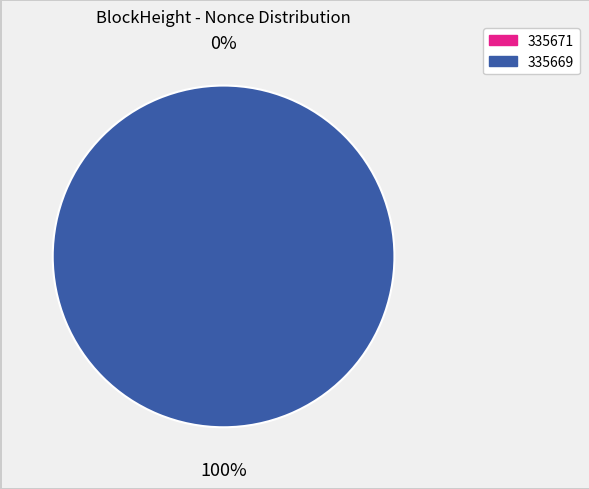

True or false: 335671 accounts for 0% of the total.

True